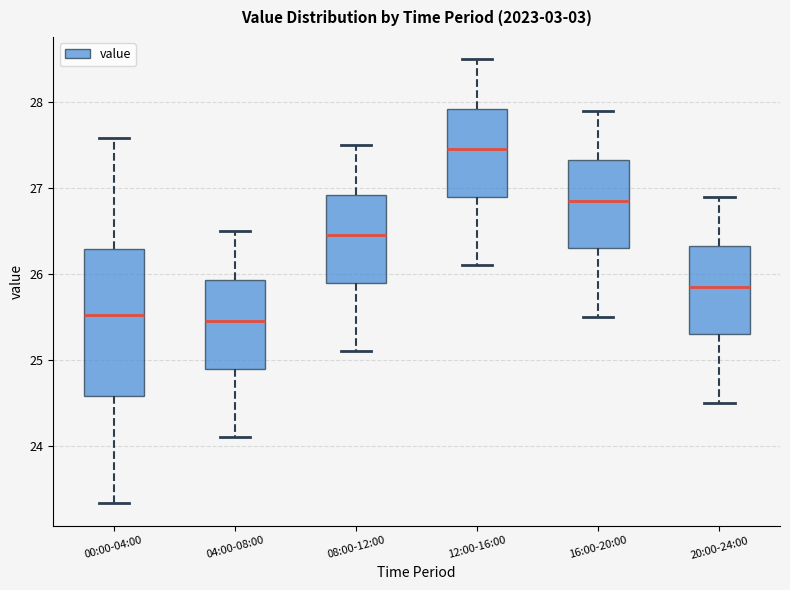

Where is the upper edge of the box for 04:00-08:00 on the y-axis? The values are not printed on the chart, so give them approximately, as read against the axis.

25.9